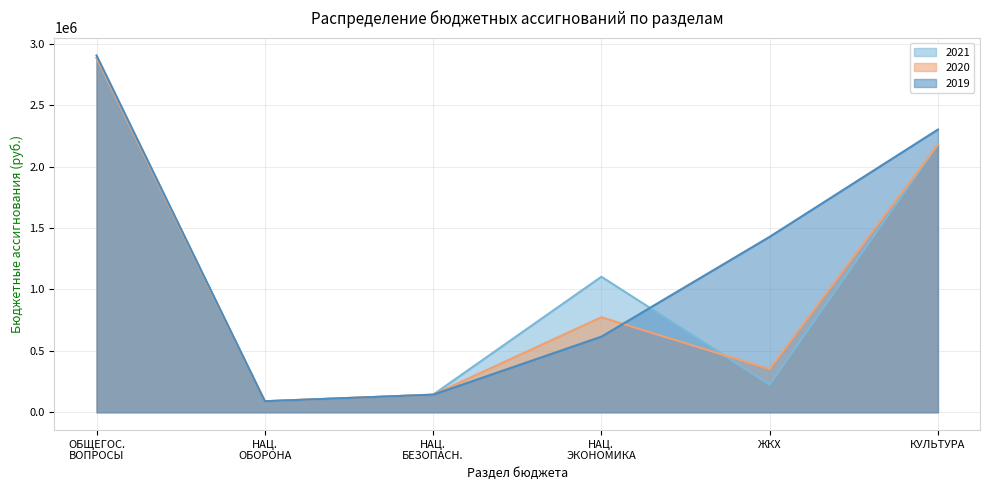

How many lines are shown in the chart?

3